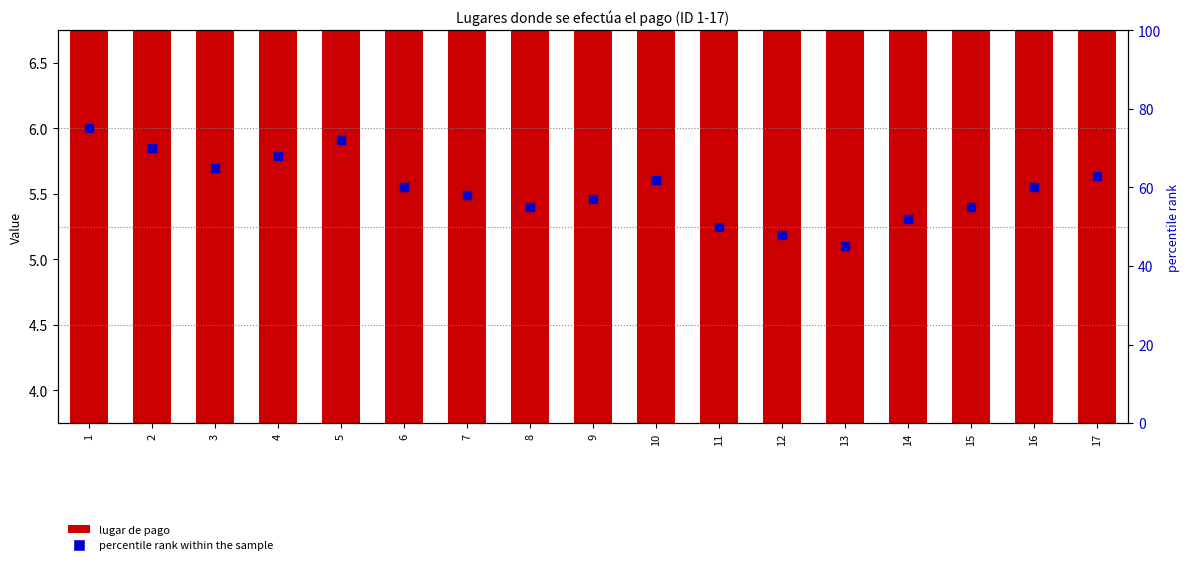

Which series reaches the minimum Y coordinate?

Lugares de pago